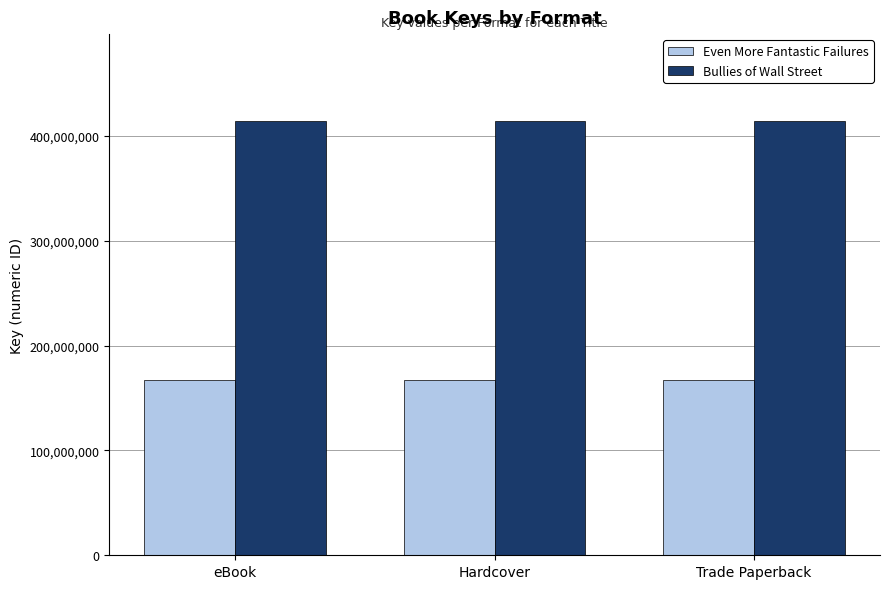

How many distinct data groups are displayed?

2